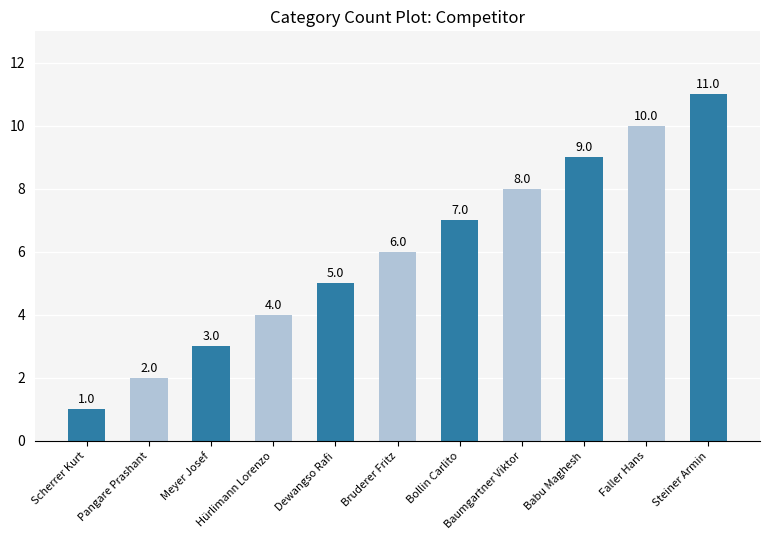

What is the change in value from Hürlimann Lorenzo to Bollin Carlito?

+3